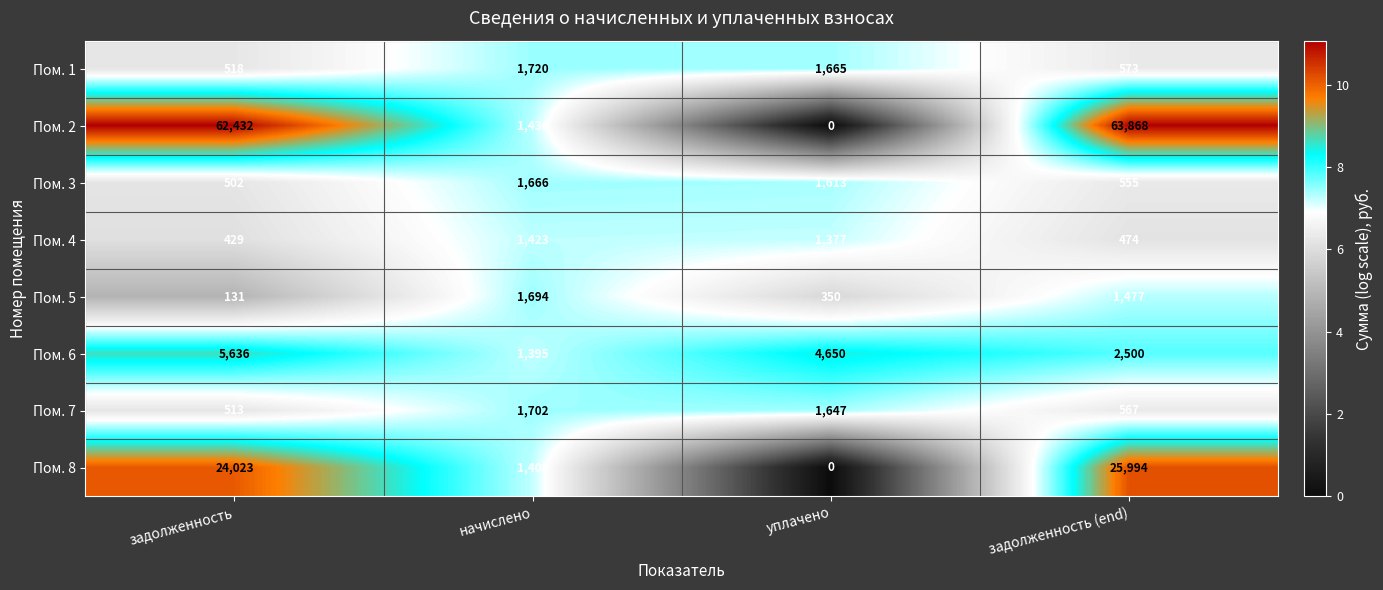

What is the difference between the Пом. 4 values at задолженность (end) and начислено?

949